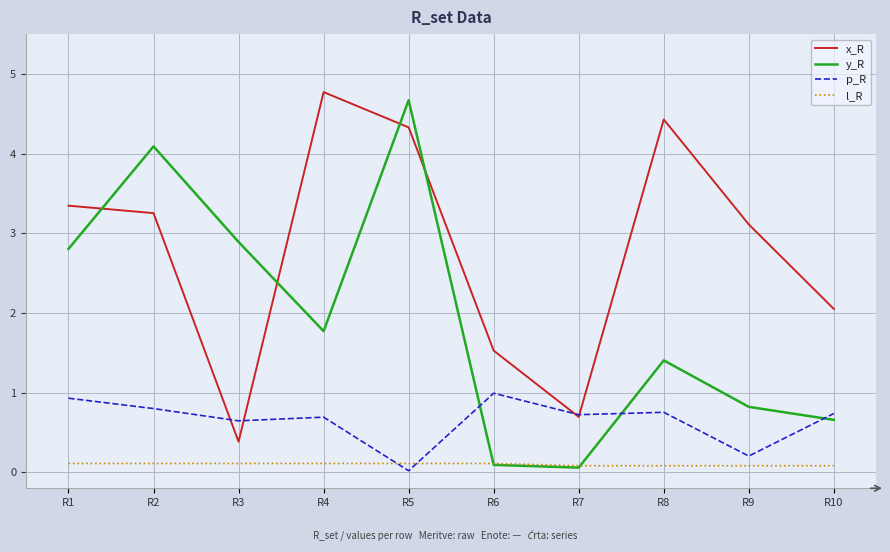

What is the approximate value of l_R at R2?

0.1